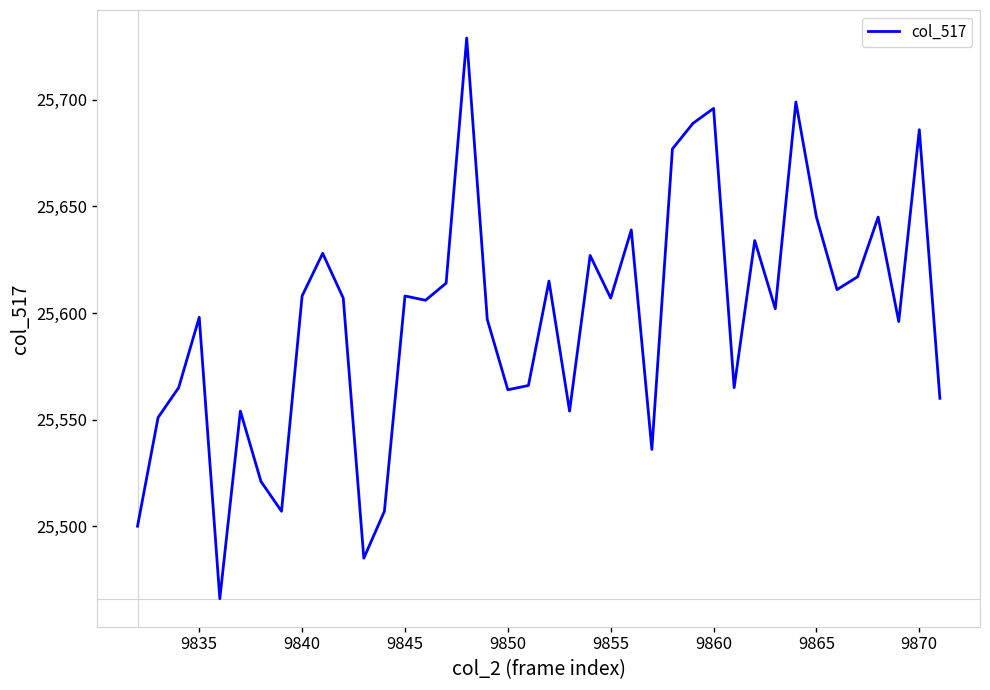

What is the maximum value shown in the chart?

25729